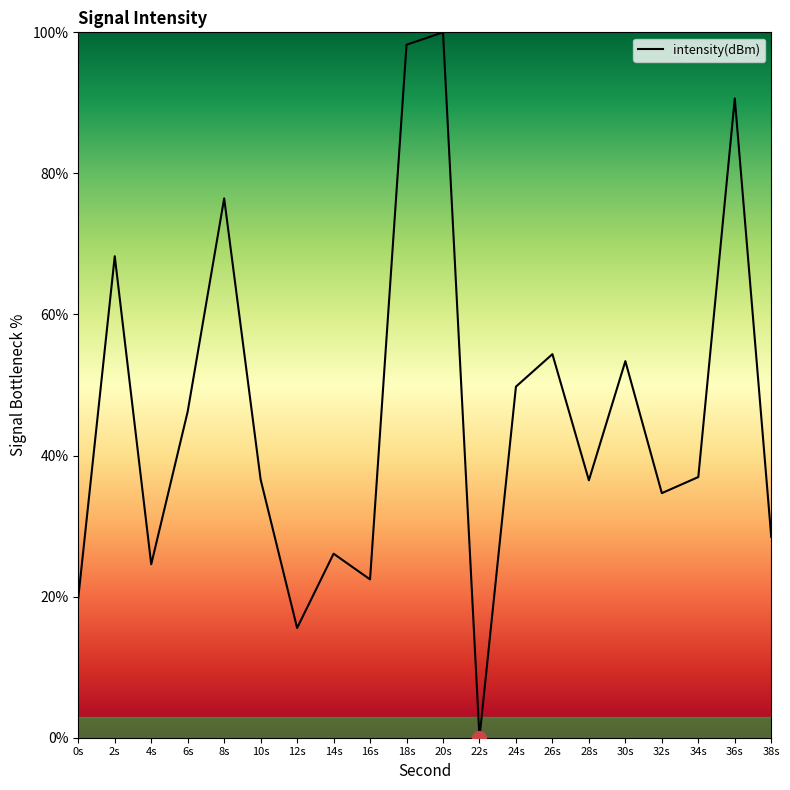

At which category does the chart reach its peak across all series?

20s